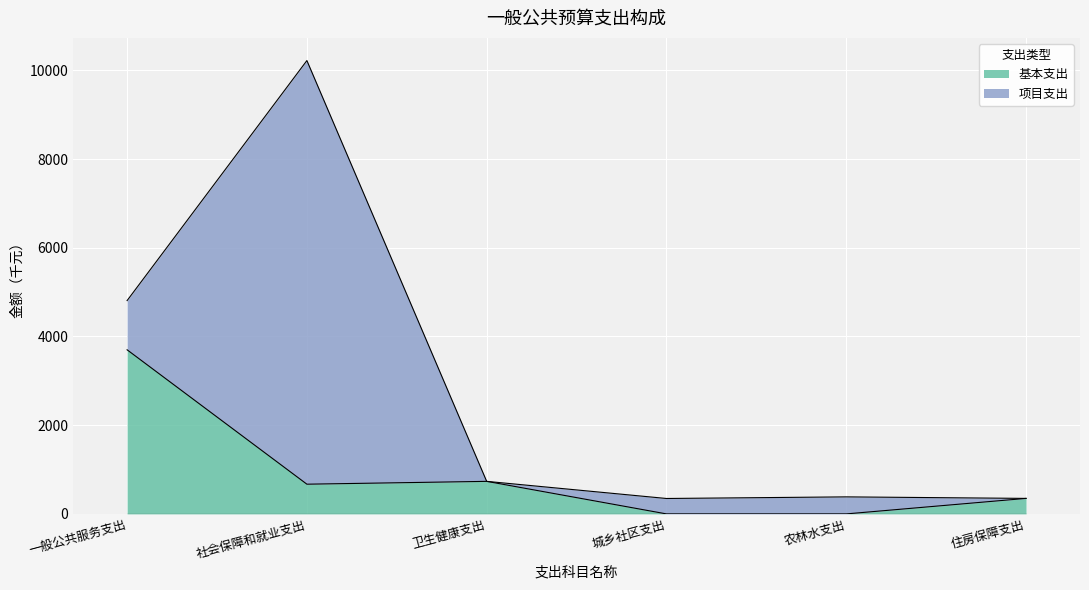

List the labels in order of value, smallest first.

城乡社区支出, 农林水支出, 住房保障支出, 社会保障和就业支出, 卫生健康支出, 一般公共服务支出